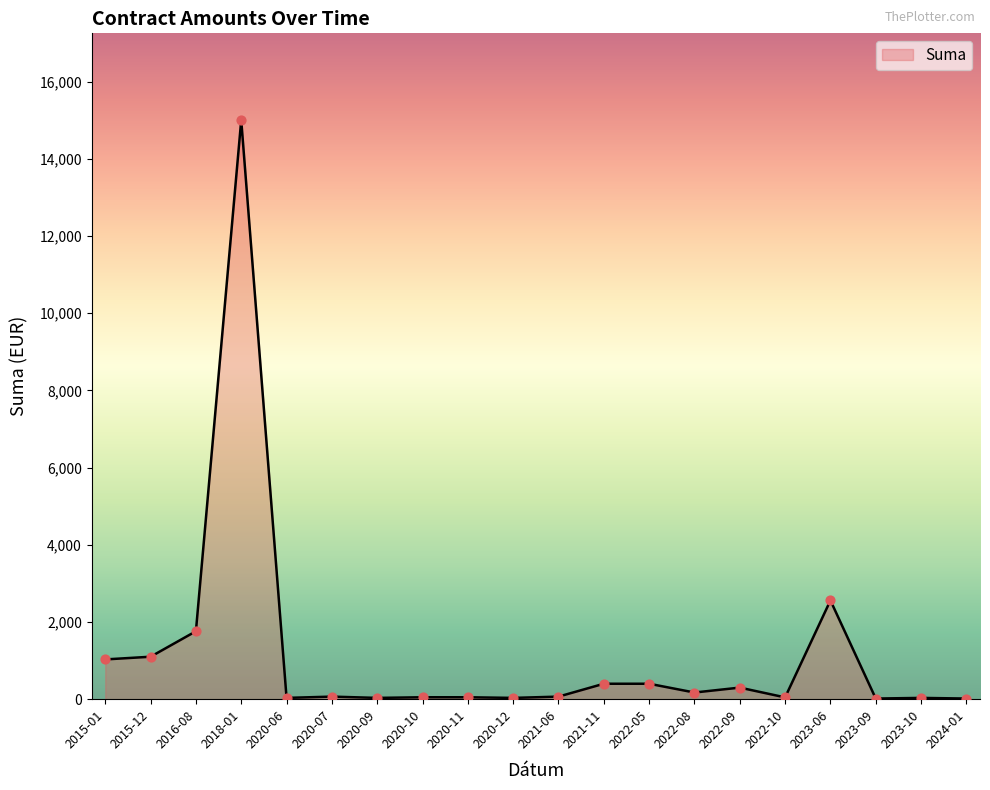

Approximately how many times larger is the value at 2015-01 compared to 2015-12?

0.9